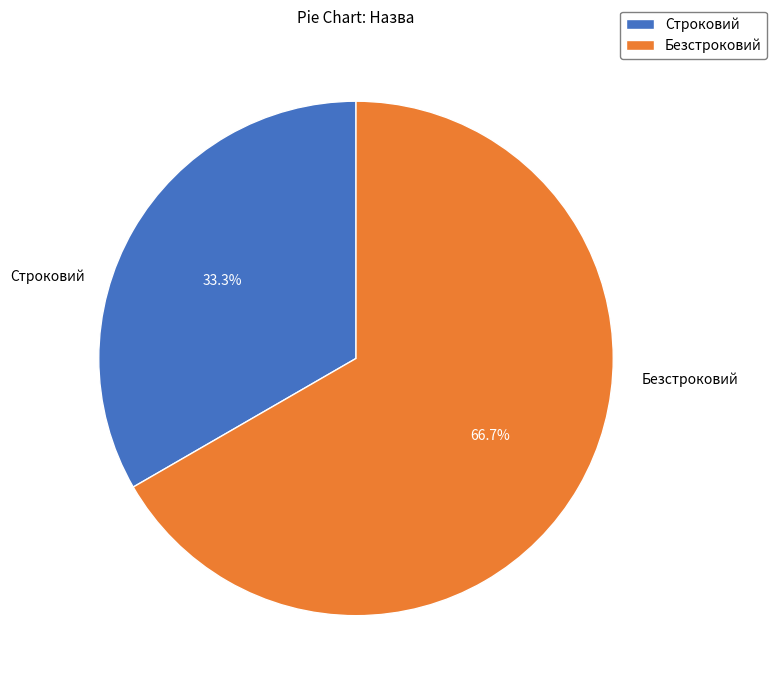

Approximately how many times larger is the value at Безстроковий compared to Строковий?

2.0